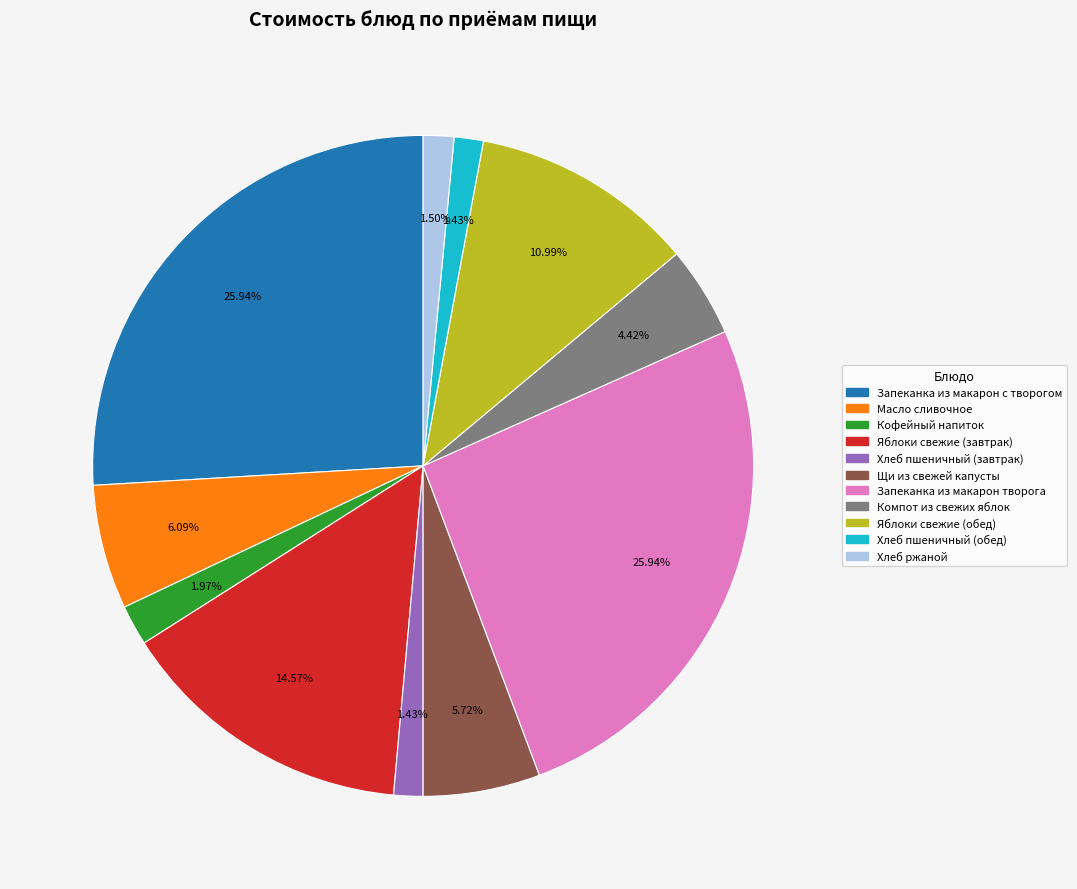

How many slices are in this pie chart?

11